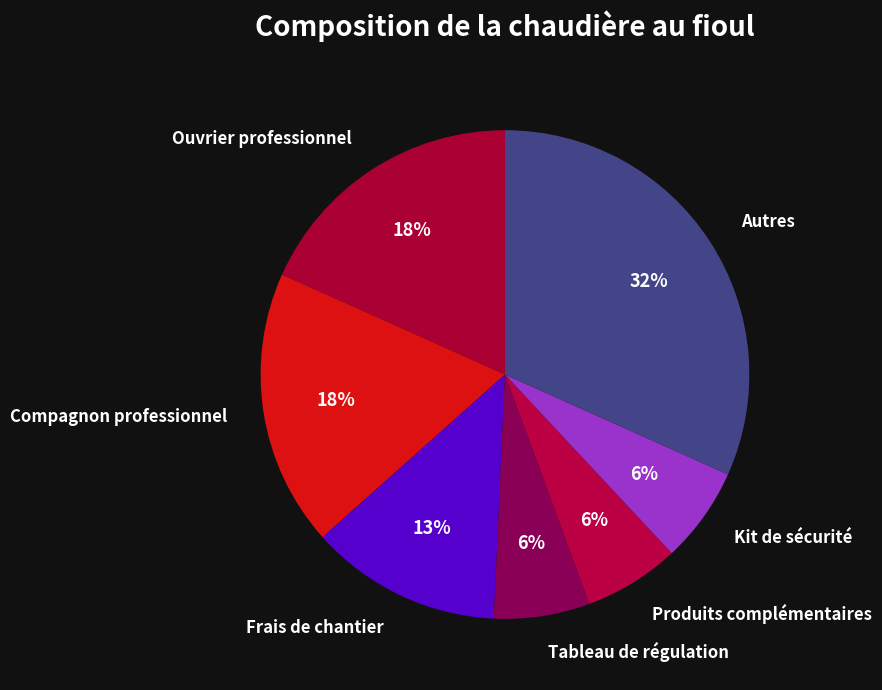

Does any single category account for the majority?

No